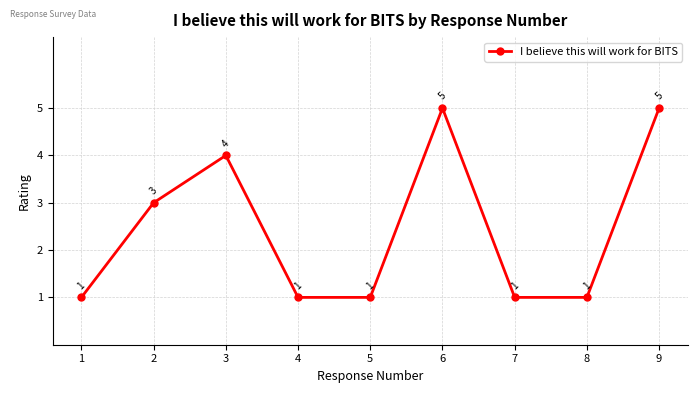

What is the greatest value displayed?

5